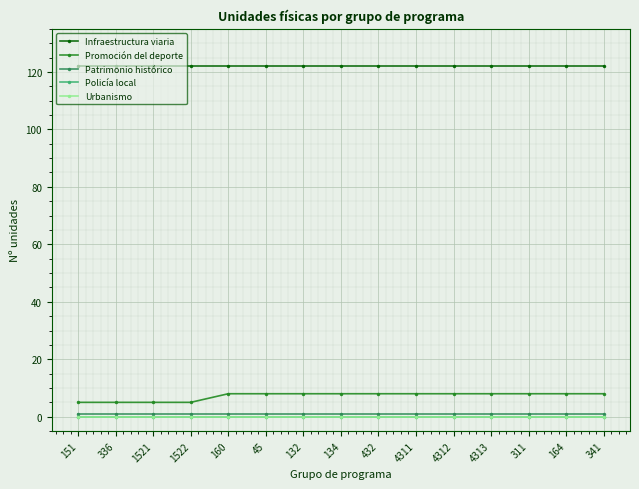

The Promoción del deporte series shows 2 at 4313. True or false?

False